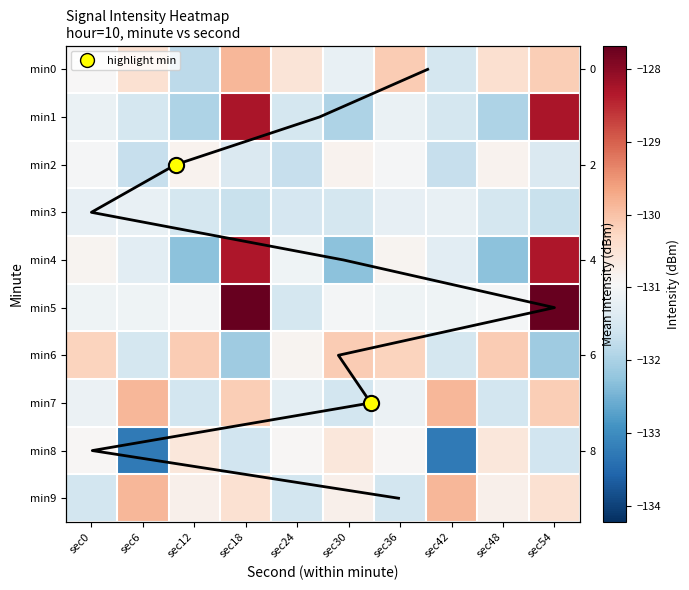

How many values in the min0 series are below -130?

9